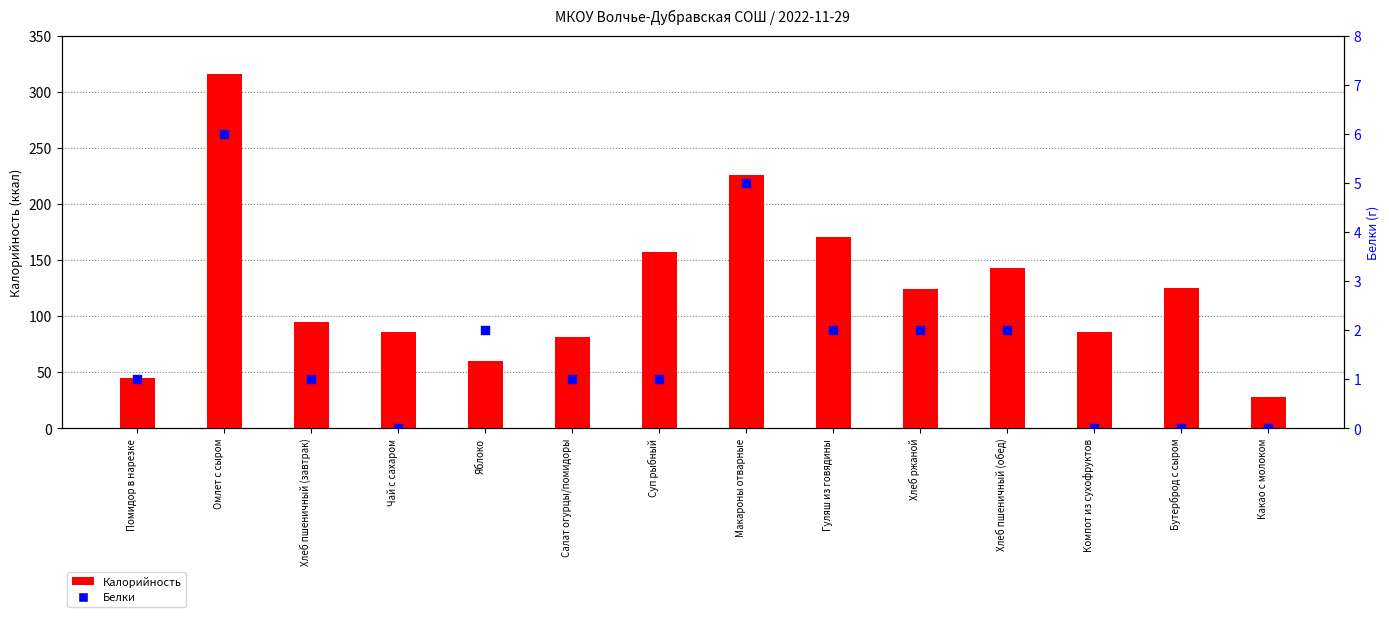

What is the total value across all series at Омлет с сыром?

321.8